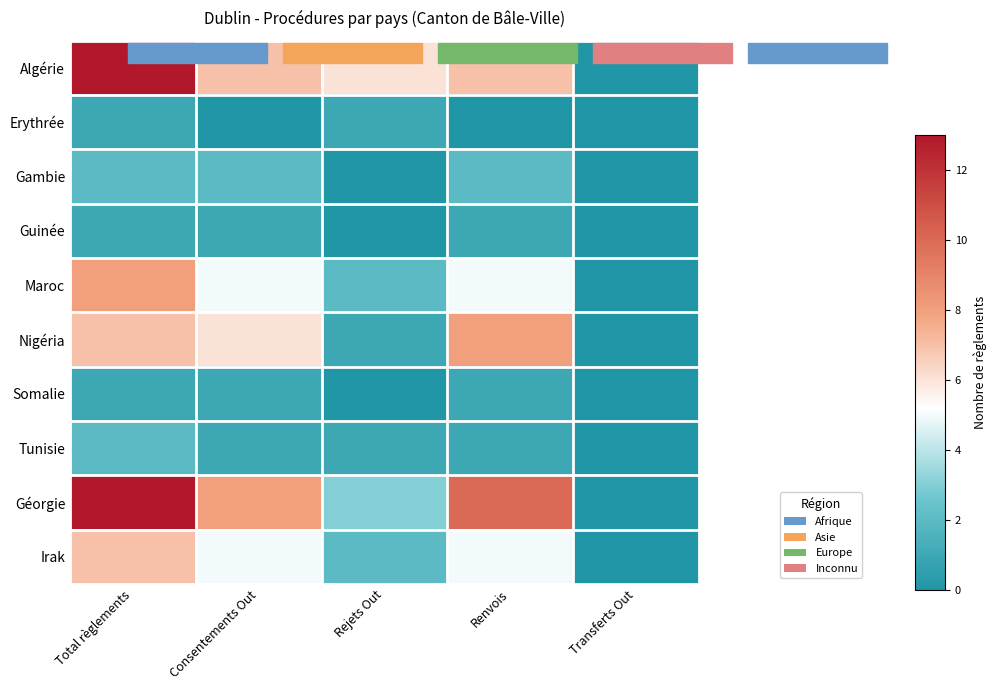

Which series changed the most between Consentements Out and Transferts Out?

Géorgie